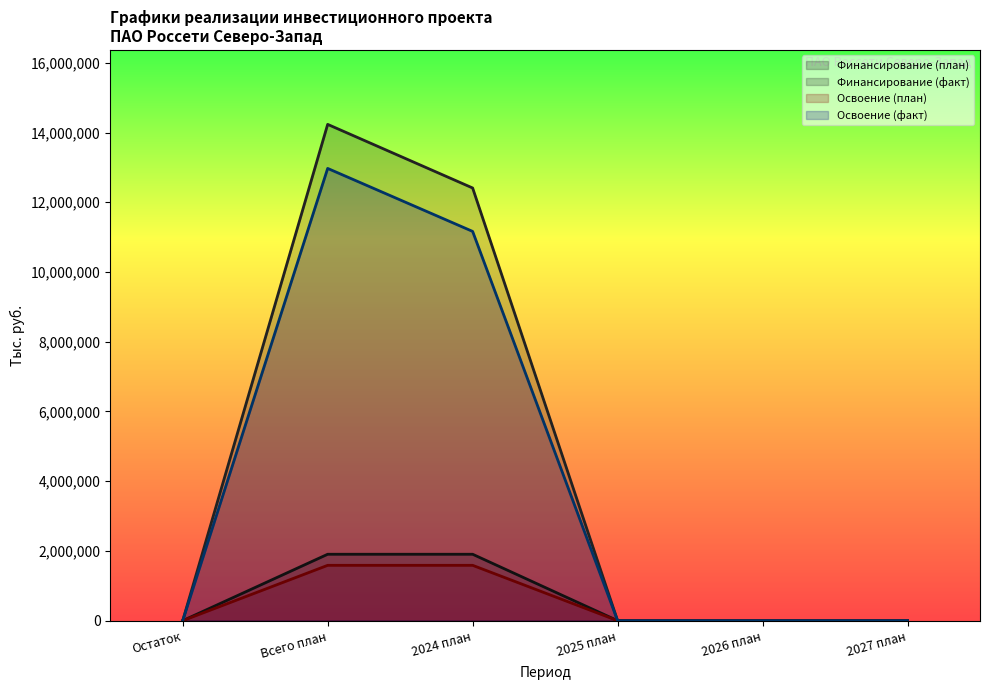

Reading left to right, transcribe all the data shown in this chart.

Финансирование (план): Остаток=0	Всего план=1904606	2024 план=1904606	2025 план=0	2026 план=0	2027 план=0
Финансирование (факт): Остаток=0	Всего план=14233329	2024 план=12409039	2025 план=0	2026 план=0	2027 план=0
Освоение (план): Остаток=0	Всего план=1587172	2024 план=1587172	2025 план=0	2026 план=0	2027 план=0
Освоение (факт): Остаток=0	Всего план=12970208	2024 план=11163769	2025 план=0	2026 план=0	2027 план=0